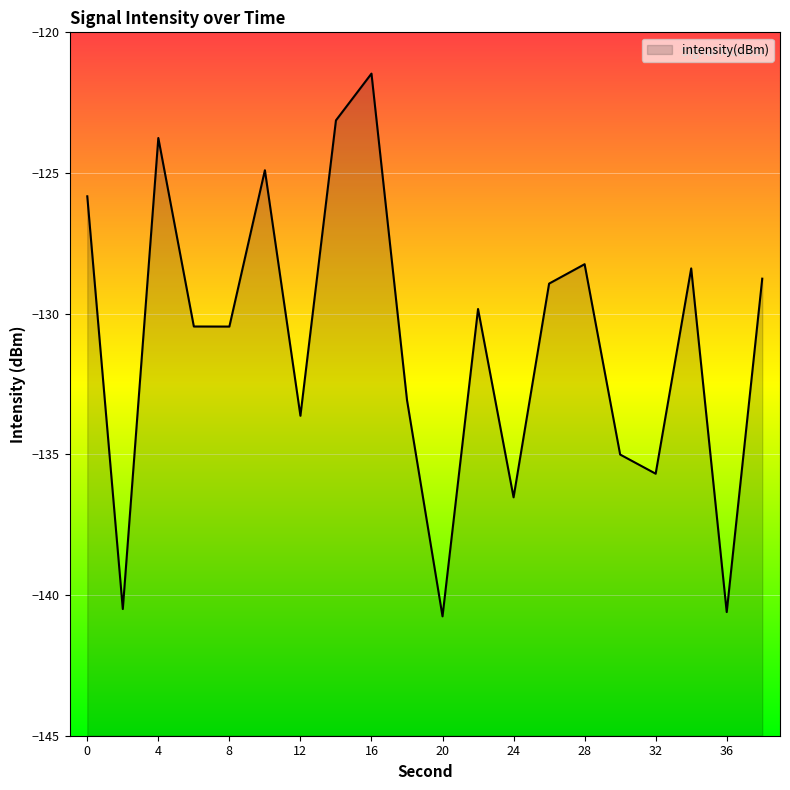

What is the difference between the second highest and second lowest values?

17.5